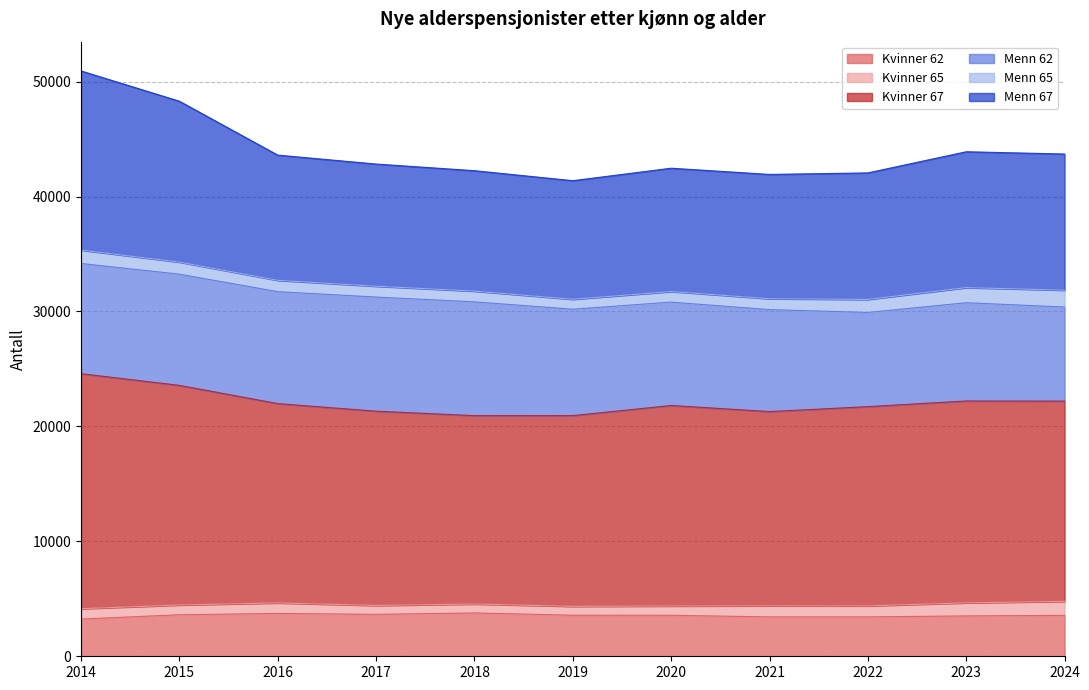

True or false: Kvinner 67 and Kvinner 62 cross at least once.

False